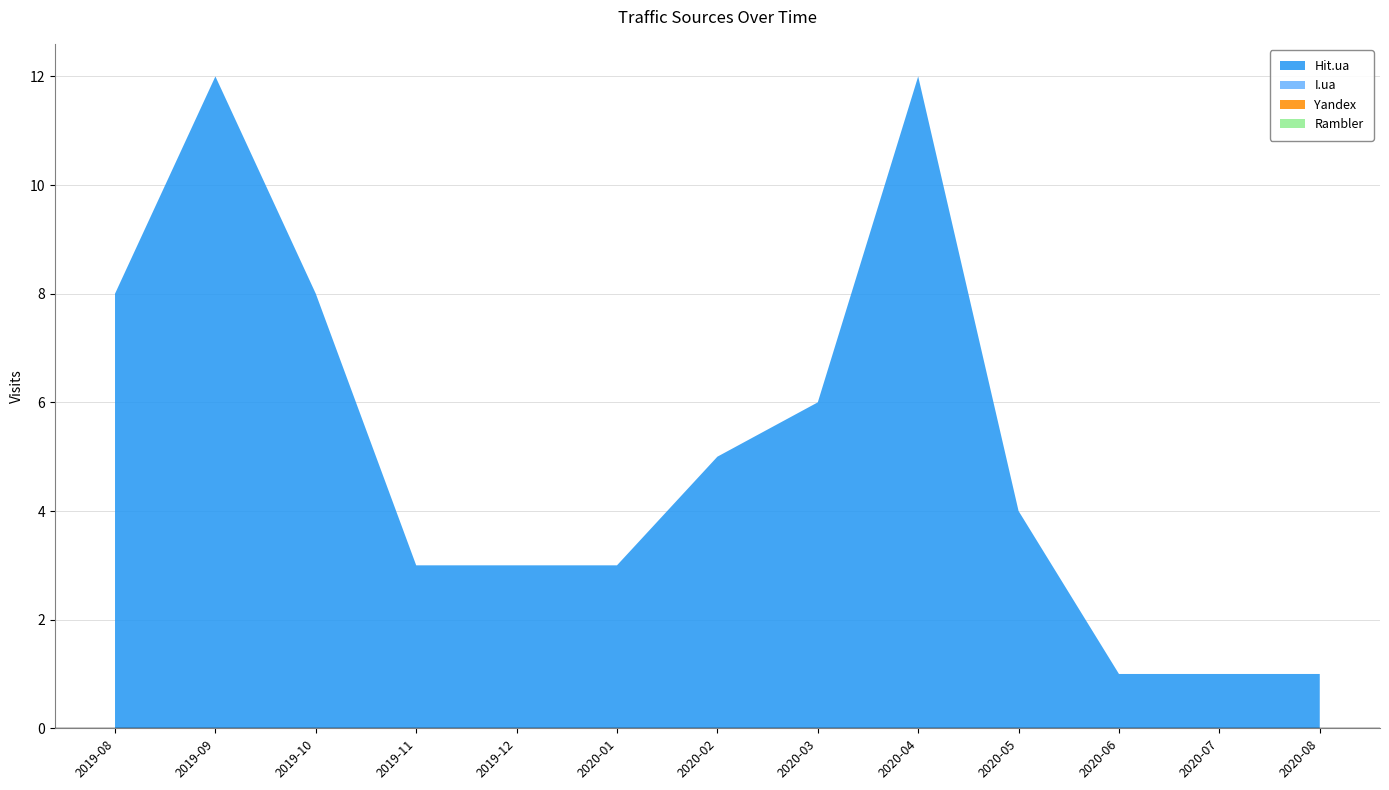

Reading left to right, extract all data points from this chart.

Hit.ua: 2019-08=8	2019-09=12	2019-10=8	2019-11=3	2019-12=3	2020-01=3	2020-02=5	2020-03=6	2020-04=12	2020-05=4	2020-06=1	2020-07=1	2020-08=1
I.ua: 2019-08=0	2019-09=0	2019-10=0	2019-11=0	2019-12=0	2020-01=0	2020-02=0	2020-03=0	2020-04=0	2020-05=0	2020-06=0	2020-07=0	2020-08=0
Yandex: 2019-08=0	2019-09=0	2019-10=0	2019-11=0	2019-12=0	2020-01=0	2020-02=0	2020-03=0	2020-04=0	2020-05=0	2020-06=0	2020-07=0	2020-08=0
Rambler: 2019-08=0	2019-09=0	2019-10=0	2019-11=0	2019-12=0	2020-01=0	2020-02=0	2020-03=0	2020-04=0	2020-05=0	2020-06=0	2020-07=0	2020-08=0